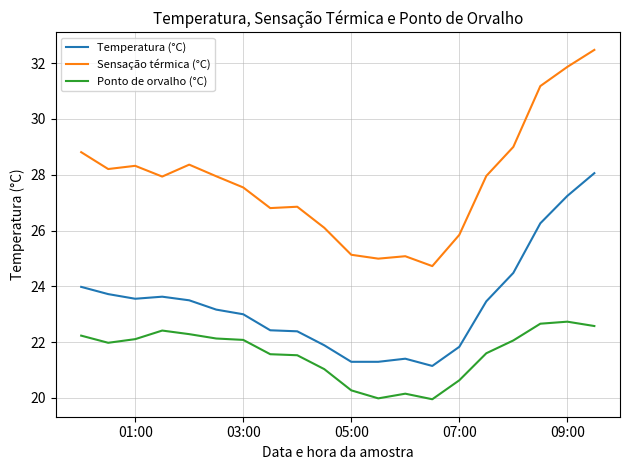

What is the difference between the maximum and minimum values in the Temperatura (°C) series?

6.9